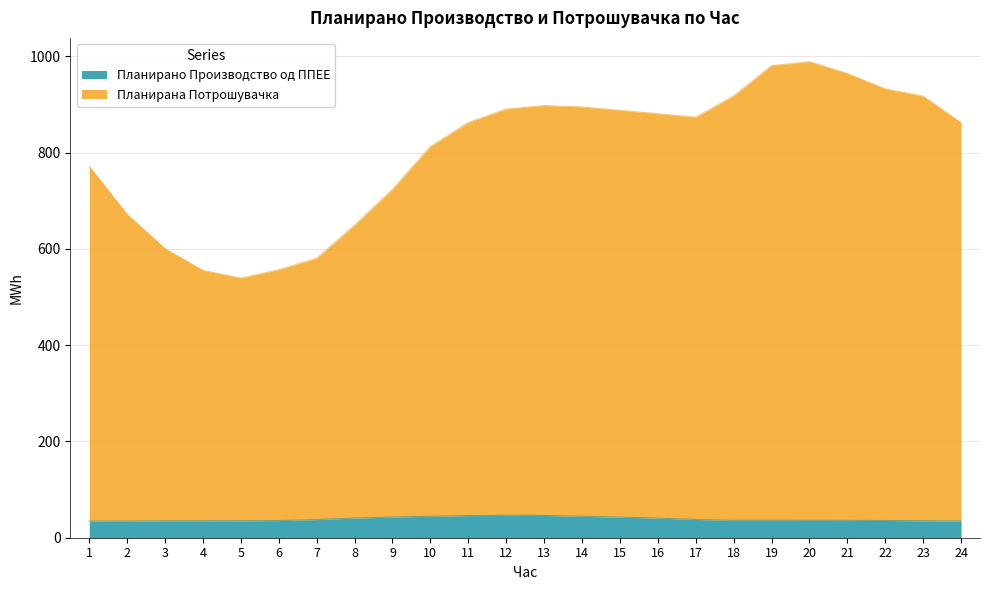

At 19, list the series in order from largest to smallest.

Планирана Потрошувачка, Планирано Производство од ППЕЕ